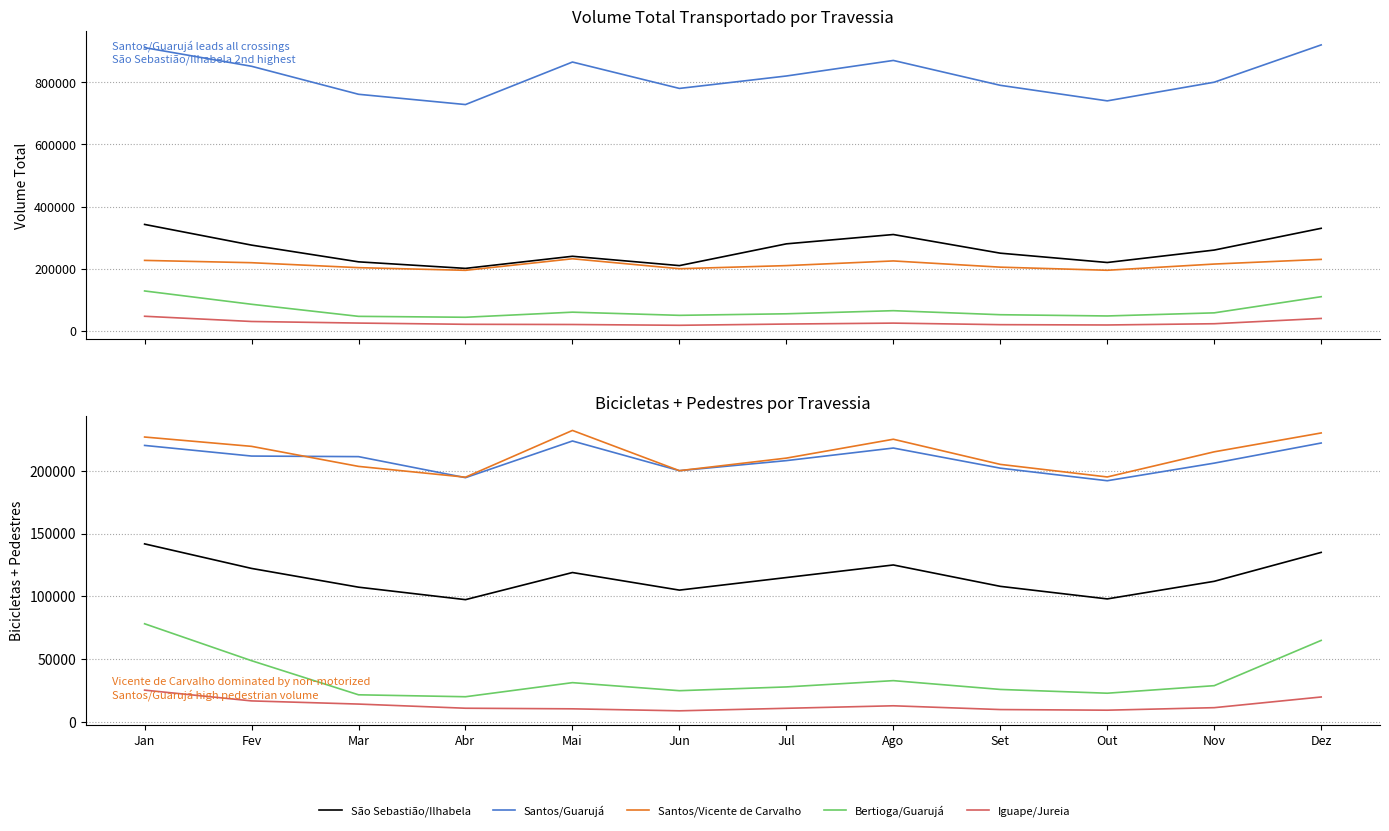

What is the sum of all São Sebastião/Ilhabela values?

1385775